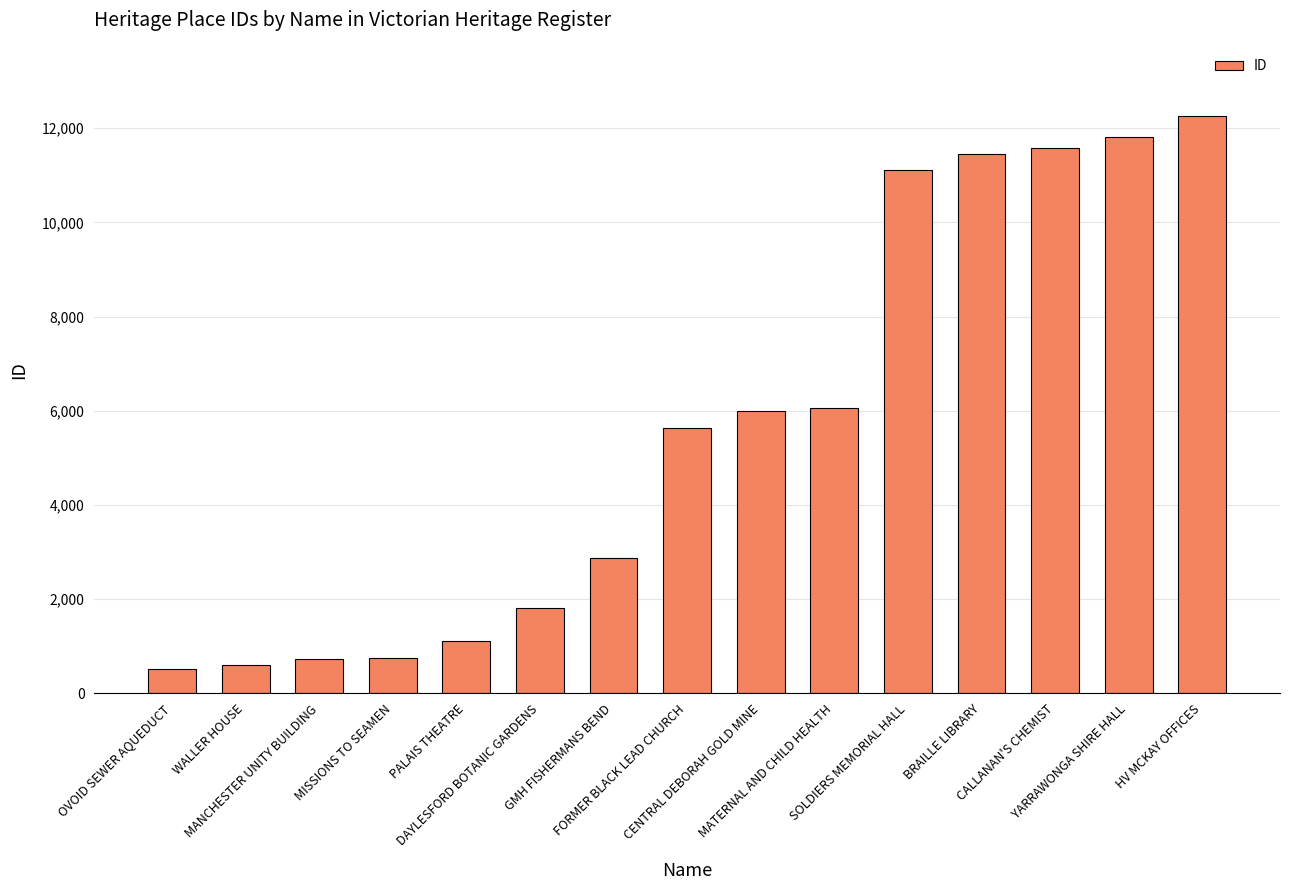

The value at DAYLESFORD BOTANIC GARDENS is 404. True or false?

False